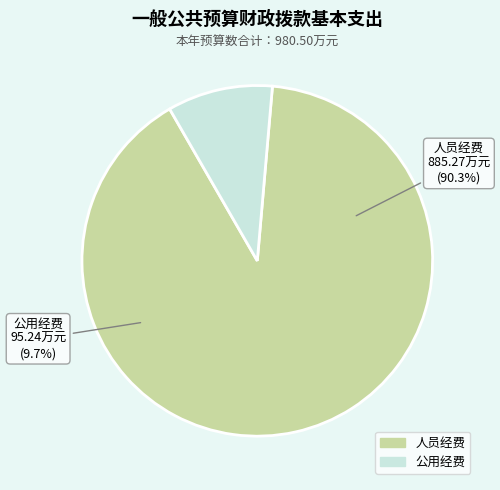

What is the ratio of the value at 公用经费 to the value at 人员经费?

0.1